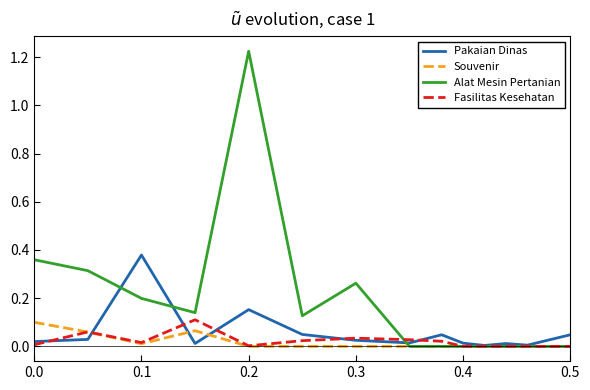

Which series has the largest total across all categories?

Alat Mesin Pertanian